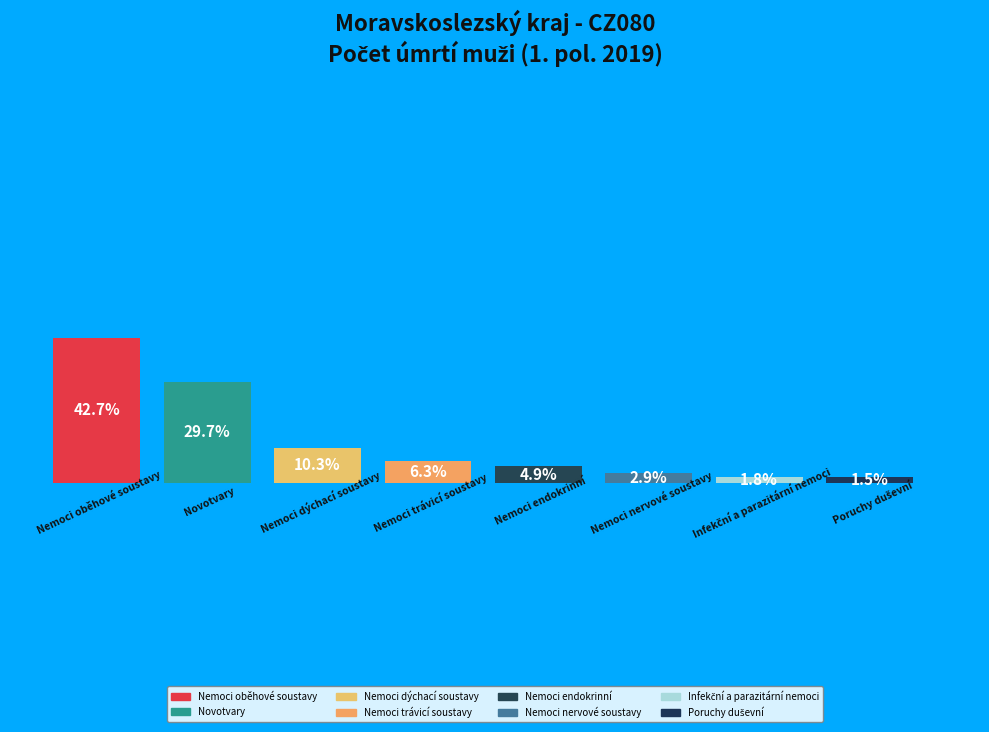

How many slices are in this pie chart?

8